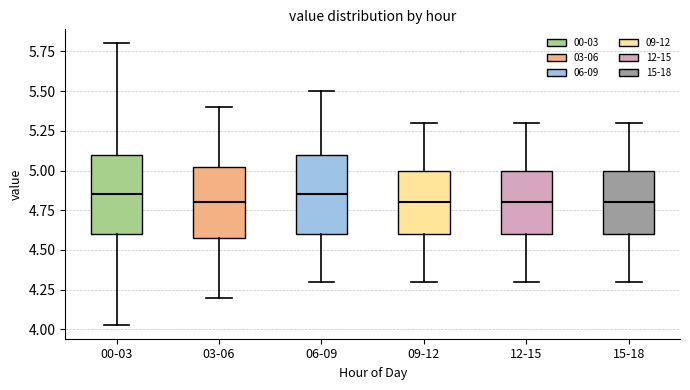

Where does the median line of the box for 09-12 sit on the y-axis? The values are not printed on the chart, so give them approximately, as read against the axis.

4.80